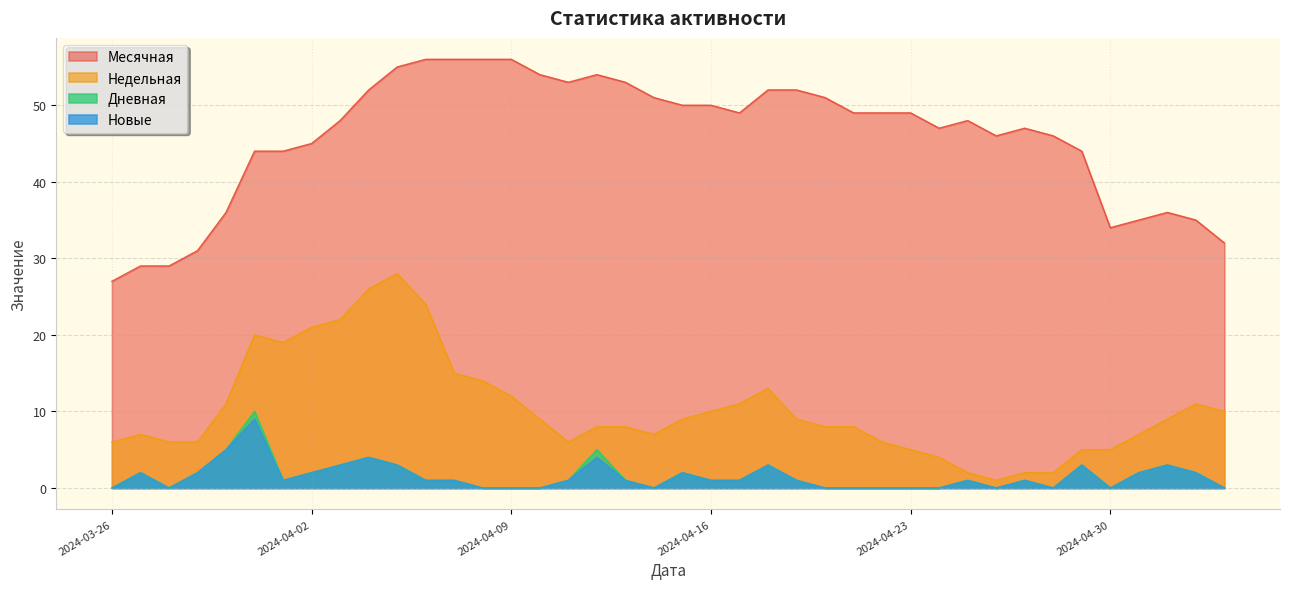

List the series in order of their peak value, highest first.

Месячная, Недельная, Дневная, Новые